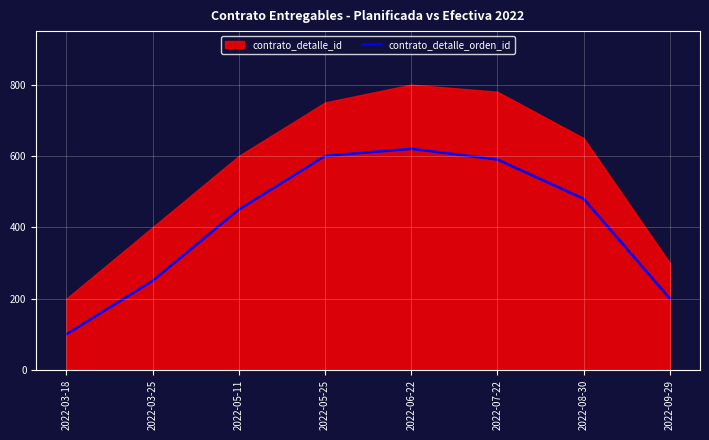

The value of contrato_detalle_orden_id at 2022-03-18 is 51. True or false?

False